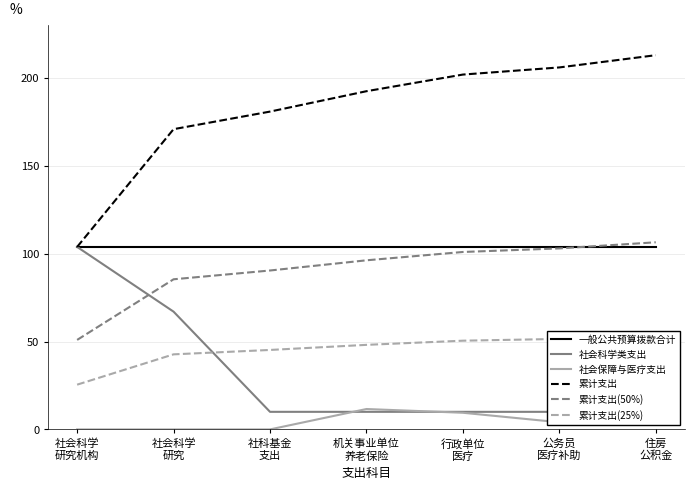

Which series has the largest range (max minus min)?

累计支出